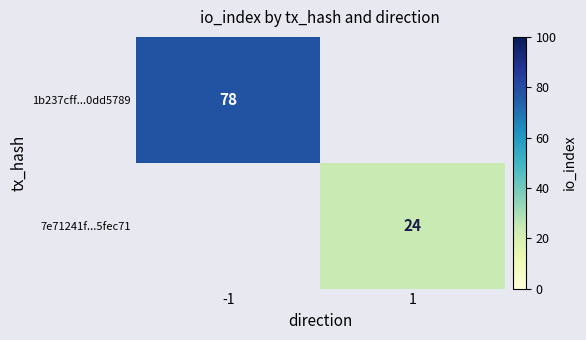

How many categories are shown in the chart?

2